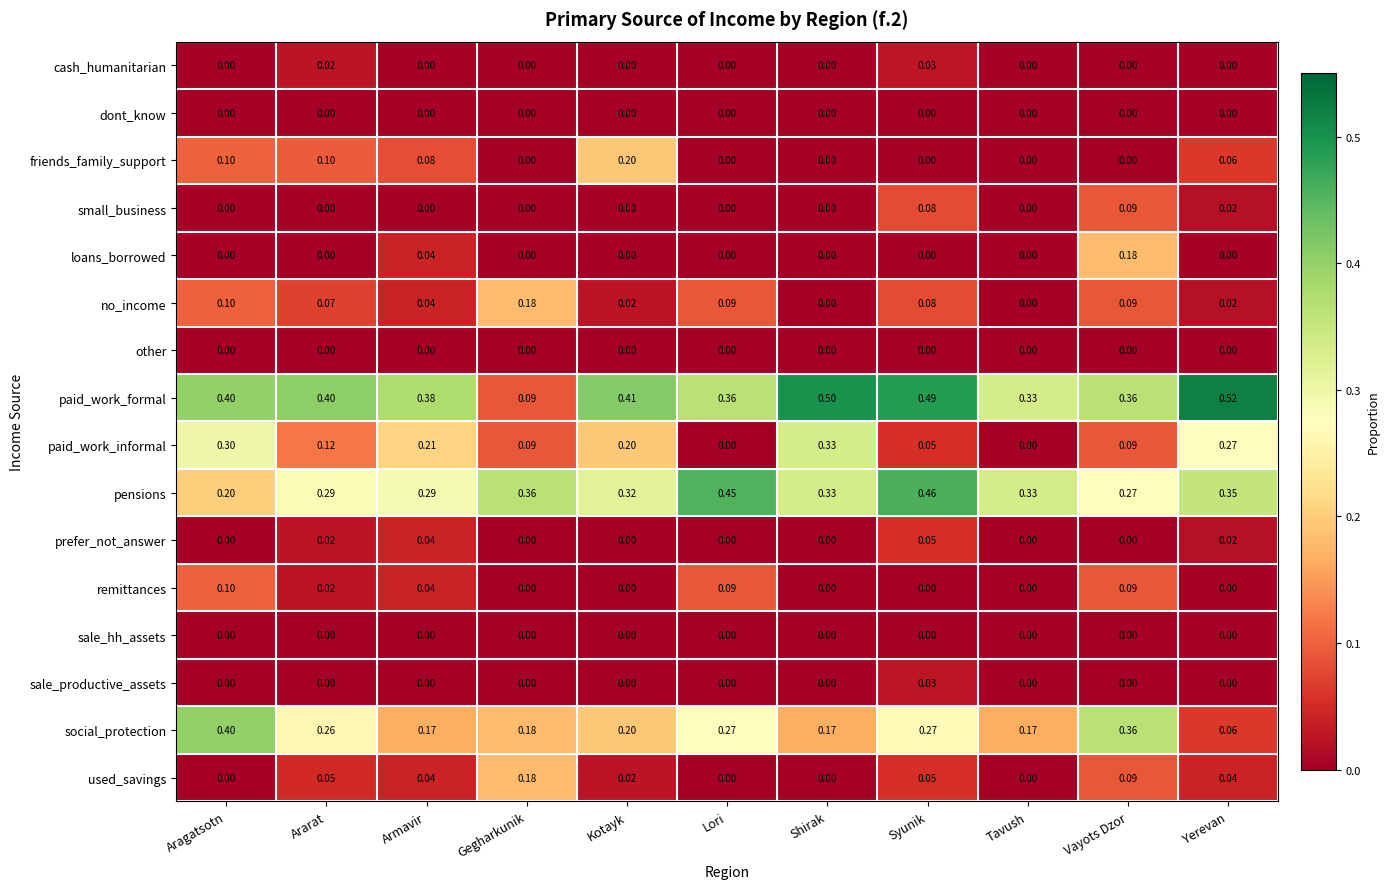

Which series has the largest total across all categories?

paid_work_formal